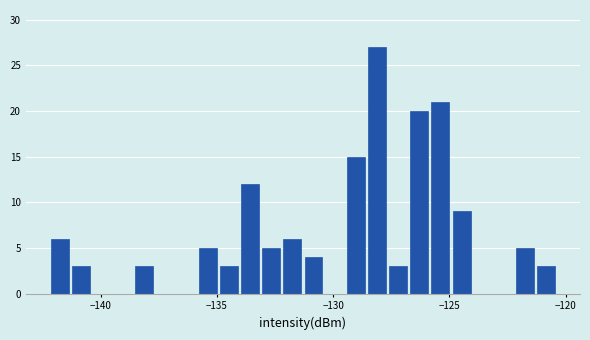

Read against the x-axis, roughly where is the centre of the tallest bar?

-128.0